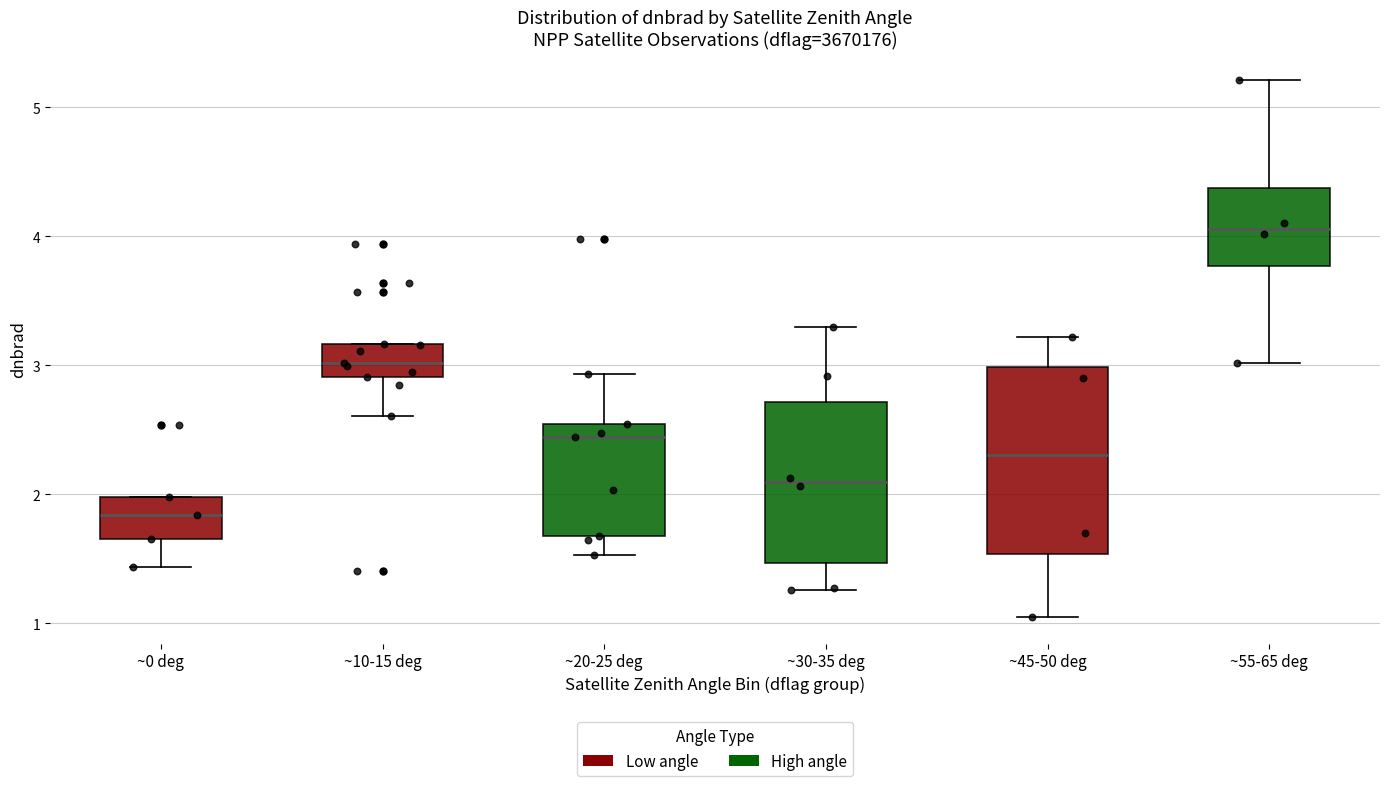

Where is the upper edge of the box for ~55-65 deg on the y-axis? The values are not printed on the chart, so give them approximately, as read against the axis.

4.4